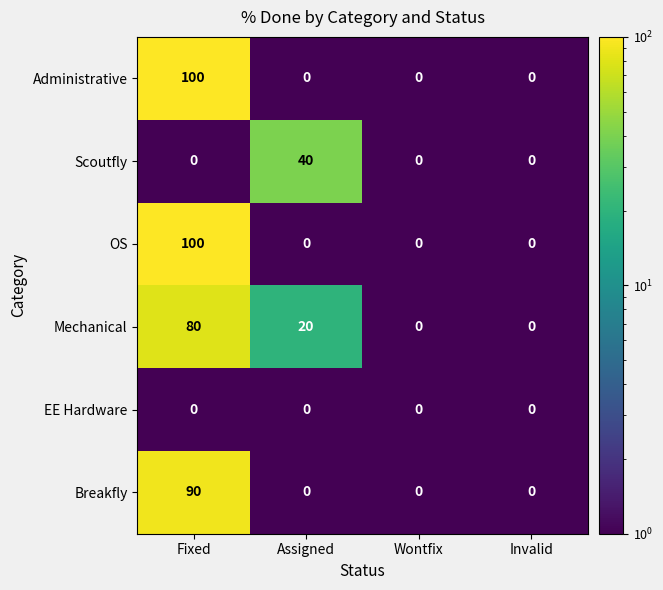

What is the greatest value displayed?

100